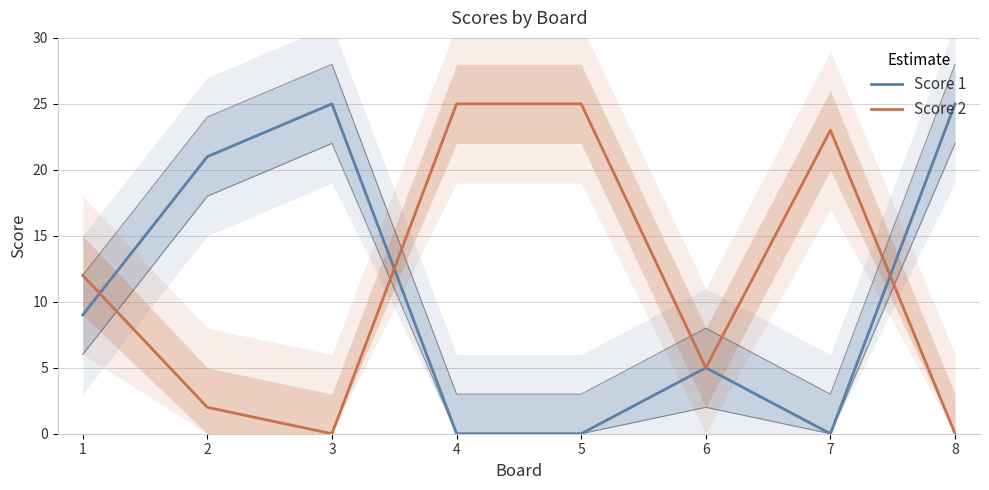

The Score 1 series shows 25 at 8. True or false?

True